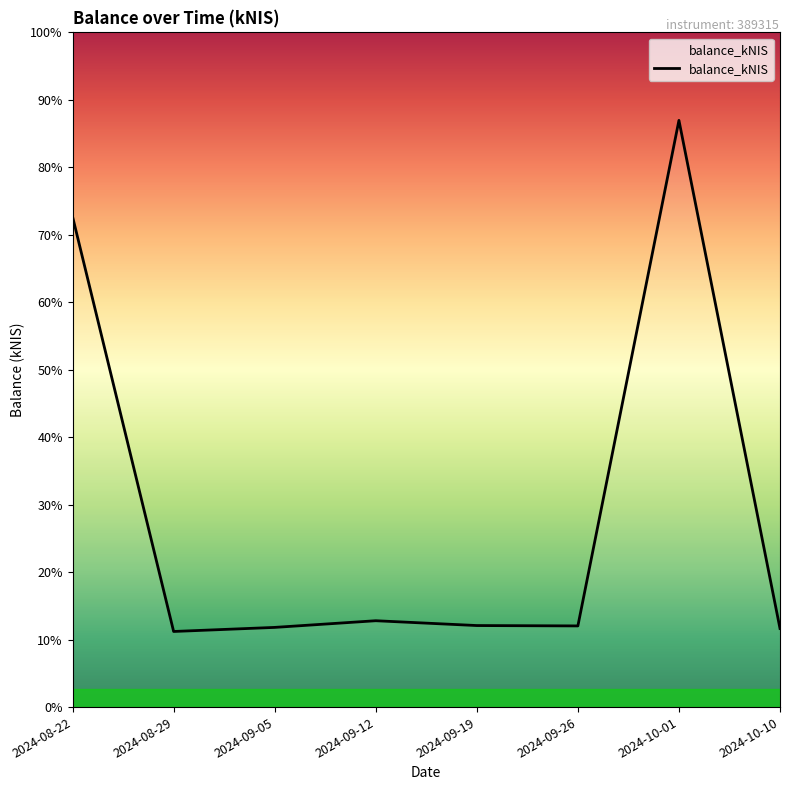

What is the sum of the values at 2024-09-12 and 2024-10-10?

4.5